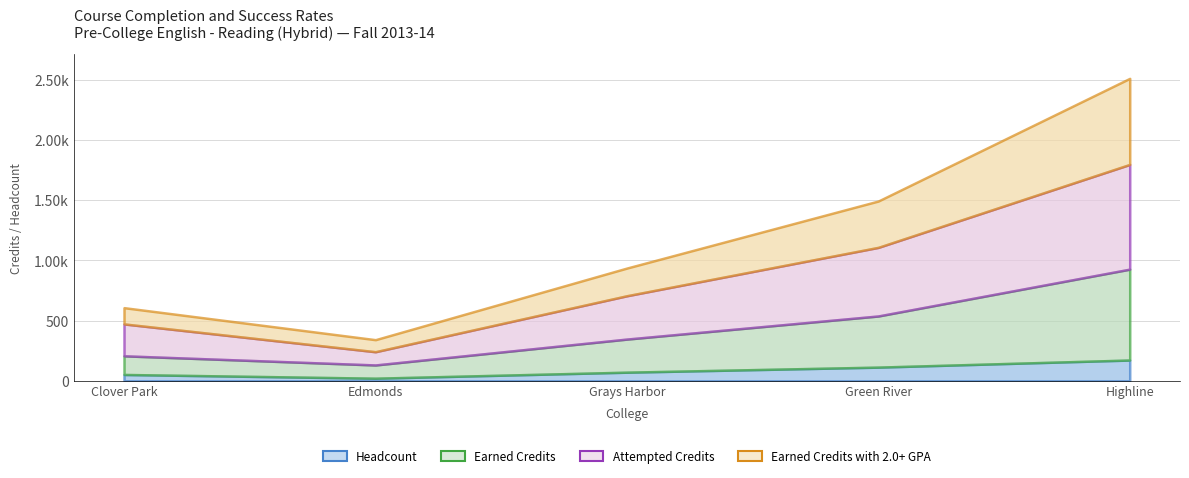

At which category does Earned Credits reach its first local valley?

Edmonds